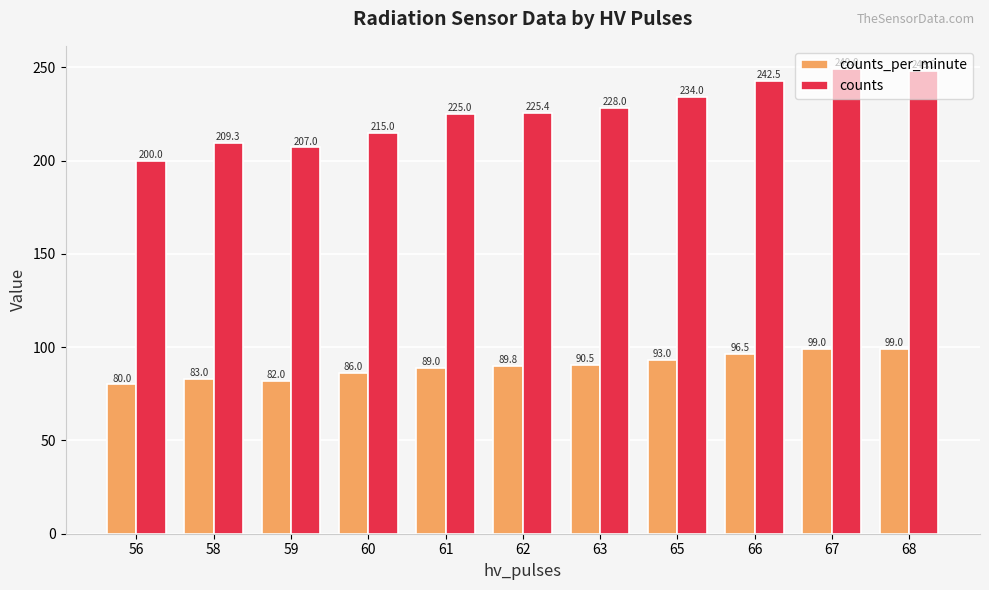

What is the spread (max minus min) of values at 67?

150.0